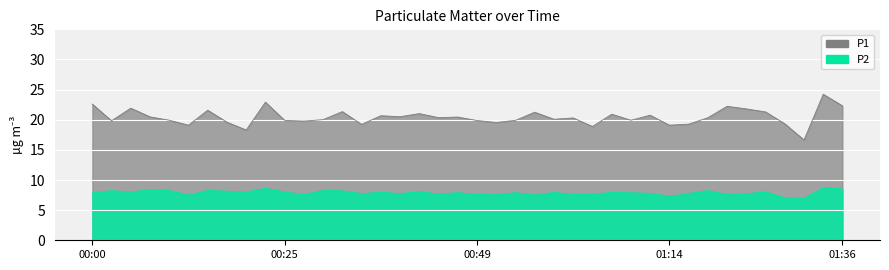

Which label corresponds to the smallest value in the chart?

01:31